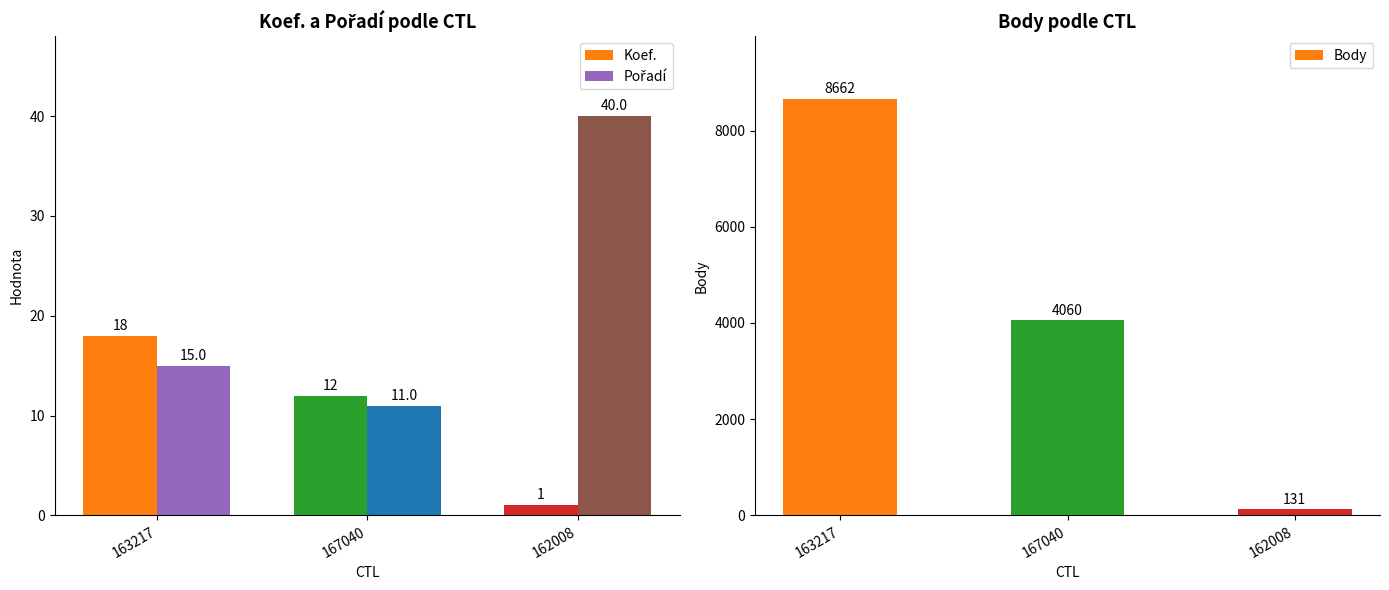

Between 162008 and 167040, which is larger?

167040